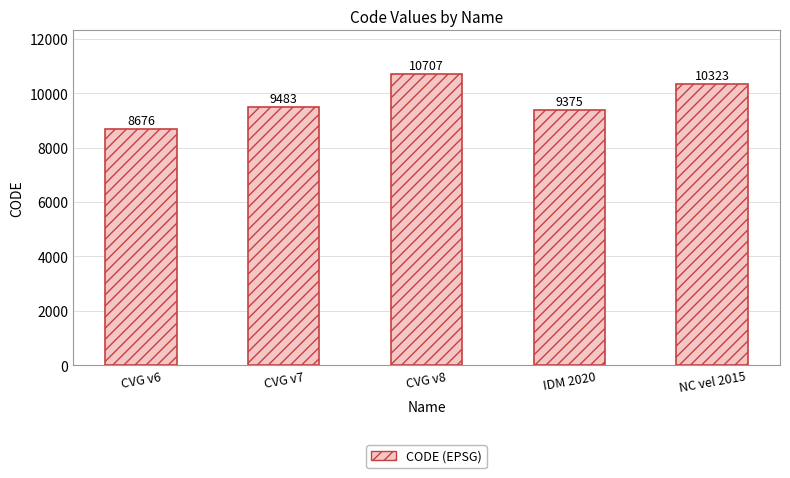

What is the label of the 5th bar from the right?

CVG v6